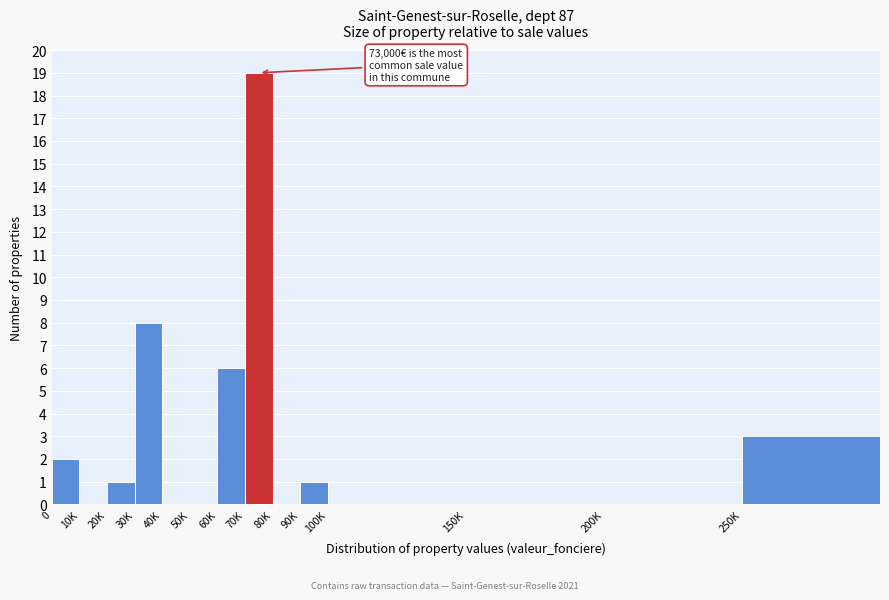

Reading left to right, what are all the values shown in this chart?

0=2	10K=0	20K=1	30K=8	40K=0	50K=0	60K=6	70K=19	80K=0	90K=1	100K=0	150K=0	200K=0	250K=3